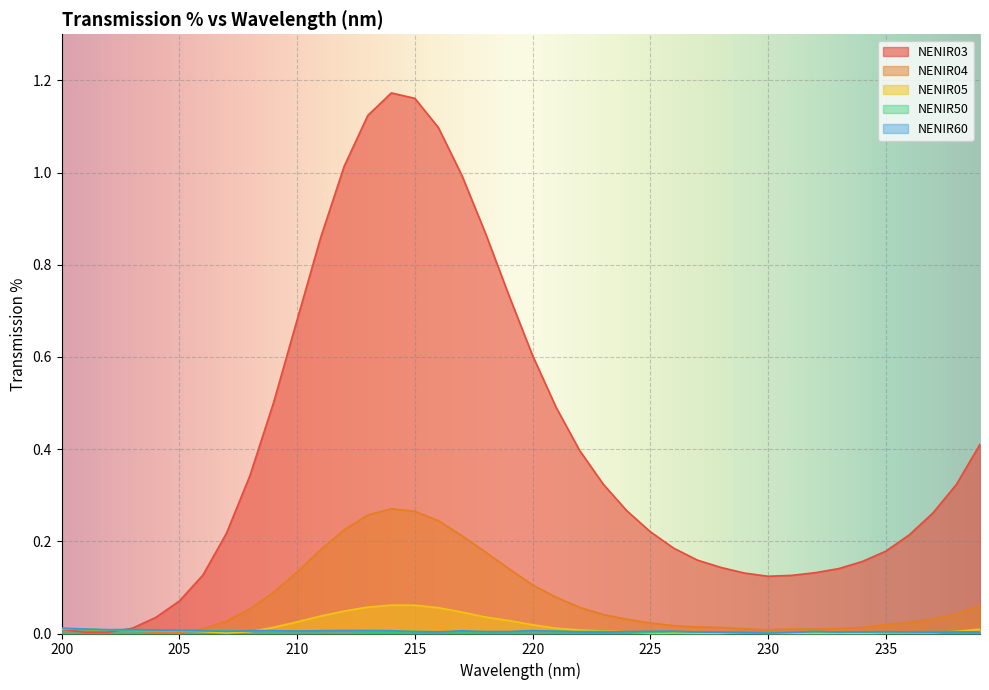

Which series has the largest total across all categories?

NENIR03